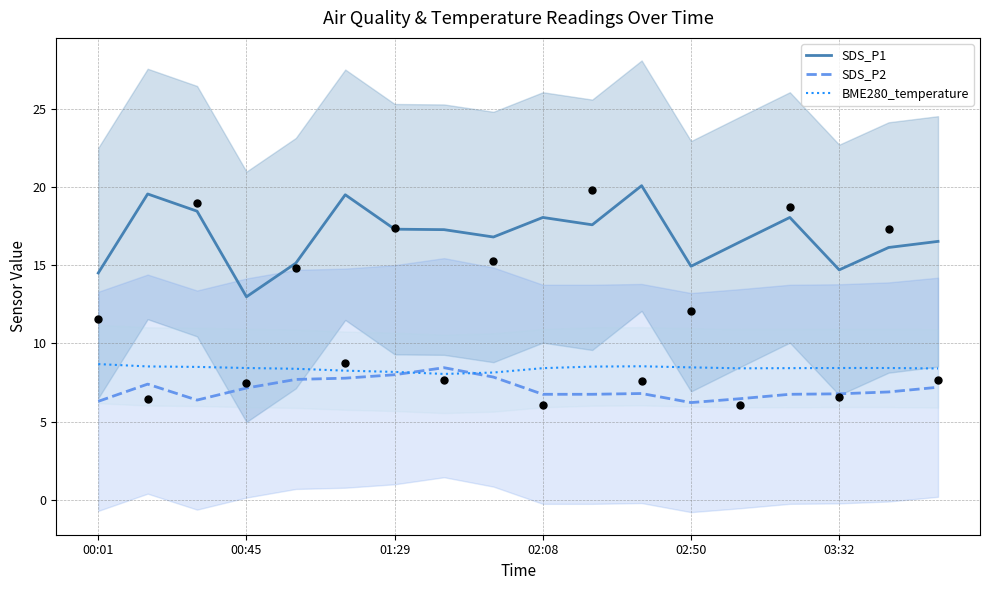

Which series reaches the minimum Y coordinate?

SDS_P2